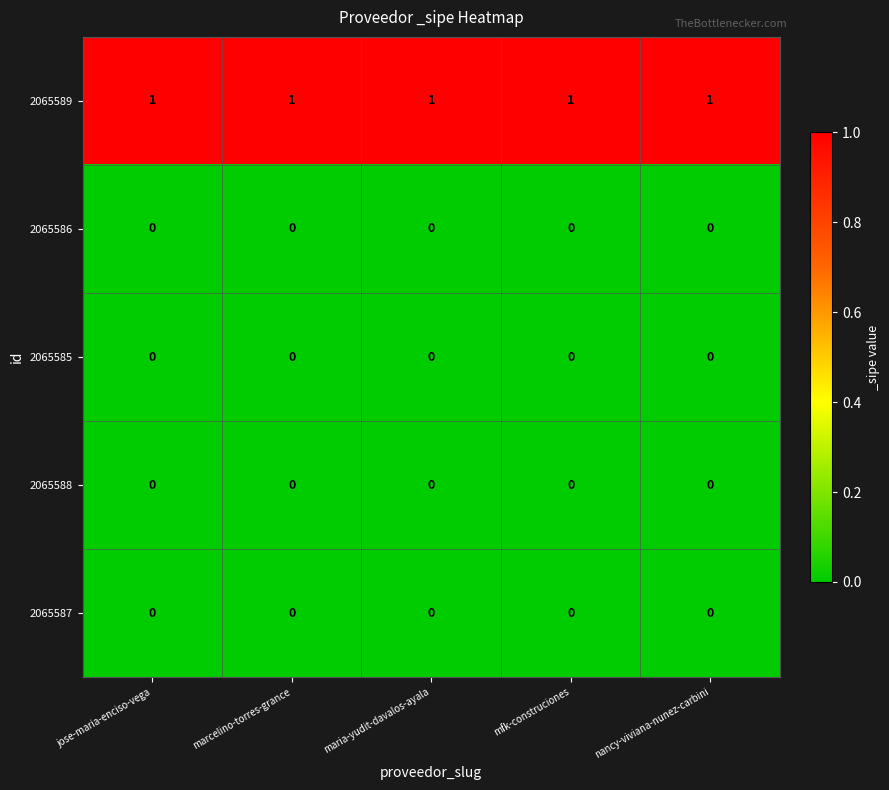

The 2065588 series shows 0 at jose-maria-enciso-vega. True or false?

True